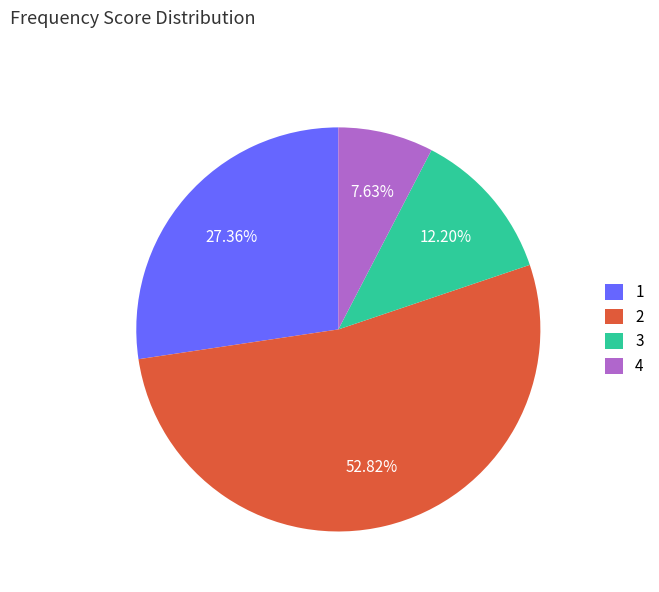

Rank the categories by value from lowest to highest.

4, 3, 1, 2